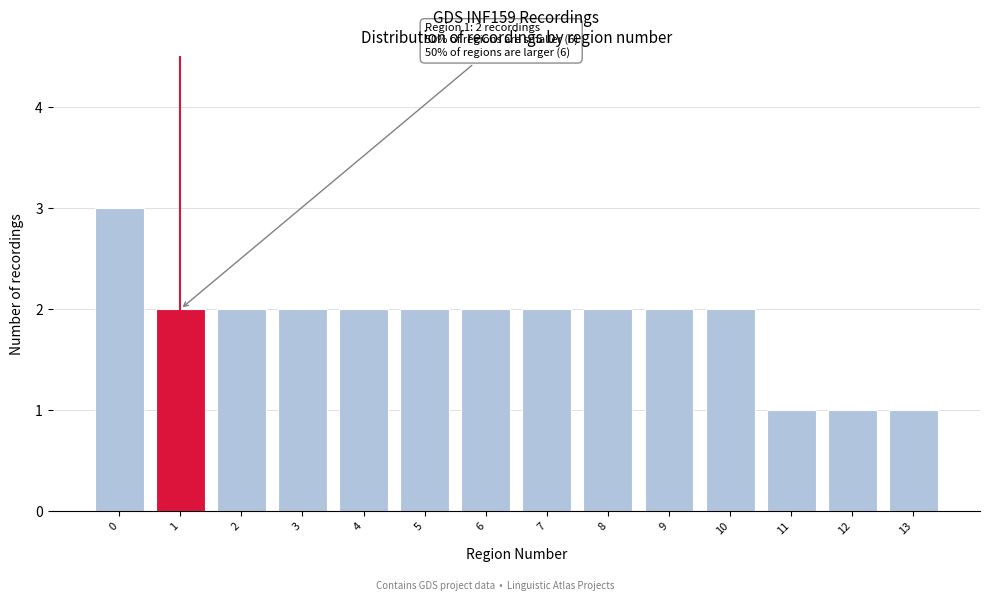

Reading left to right, transcribe all the data shown in this chart.

3	2	2	2	2	2	2	2	2	2	2	1	1	1